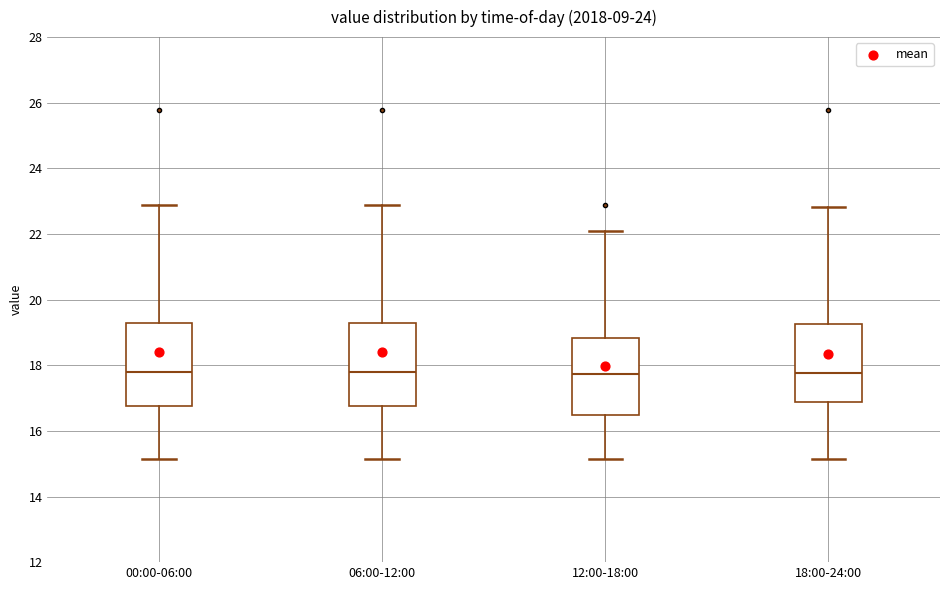

Reading left to right, transcribe this box plot: for each box, give where its median line is, the range the box spans, and where its two whiskers end, as read against the y-axis. The values are not printed on the chart, so give them approximately, as read against the axis.

00:00-06:00: median 17.8, box 16.8 to 19.4, whiskers 15.2 to 22.8
06:00-12:00: median 17.8, box 16.8 to 19.4, whiskers 15.2 to 22.8
12:00-18:00: median 17.8, box 16.4 to 18.8, whiskers 15.2 to 22.2
18:00-24:00: median 17.8, box 16.8 to 19.2, whiskers 15.2 to 22.8